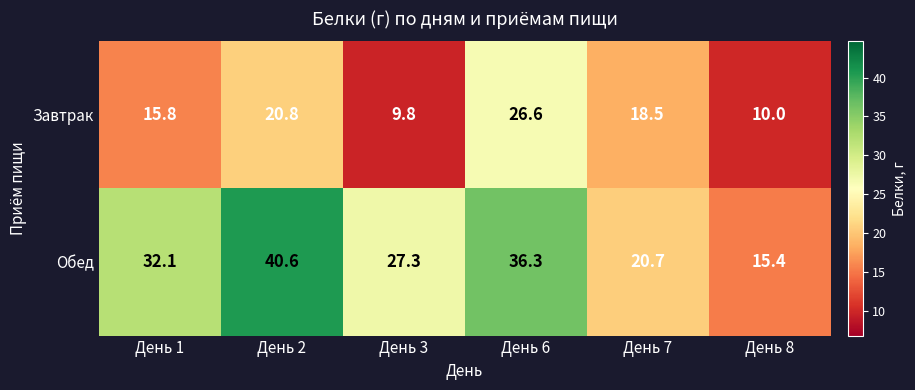

Which label corresponds to the largest value in the chart?

День 2